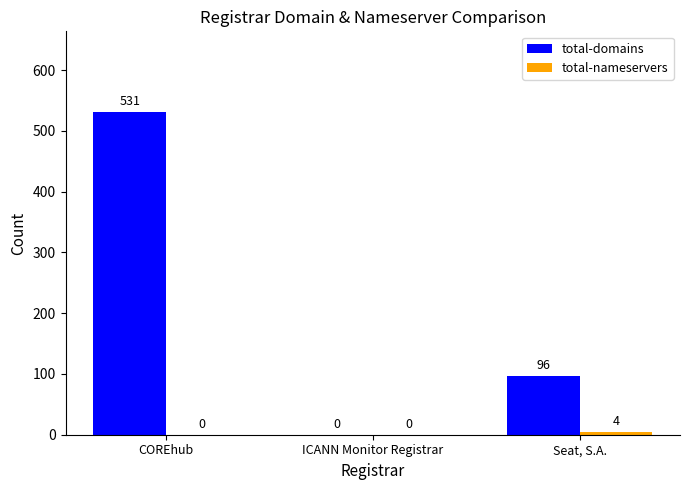

True or false: total-domains has a value of 0 at ICANN Monitor Registrar.

True